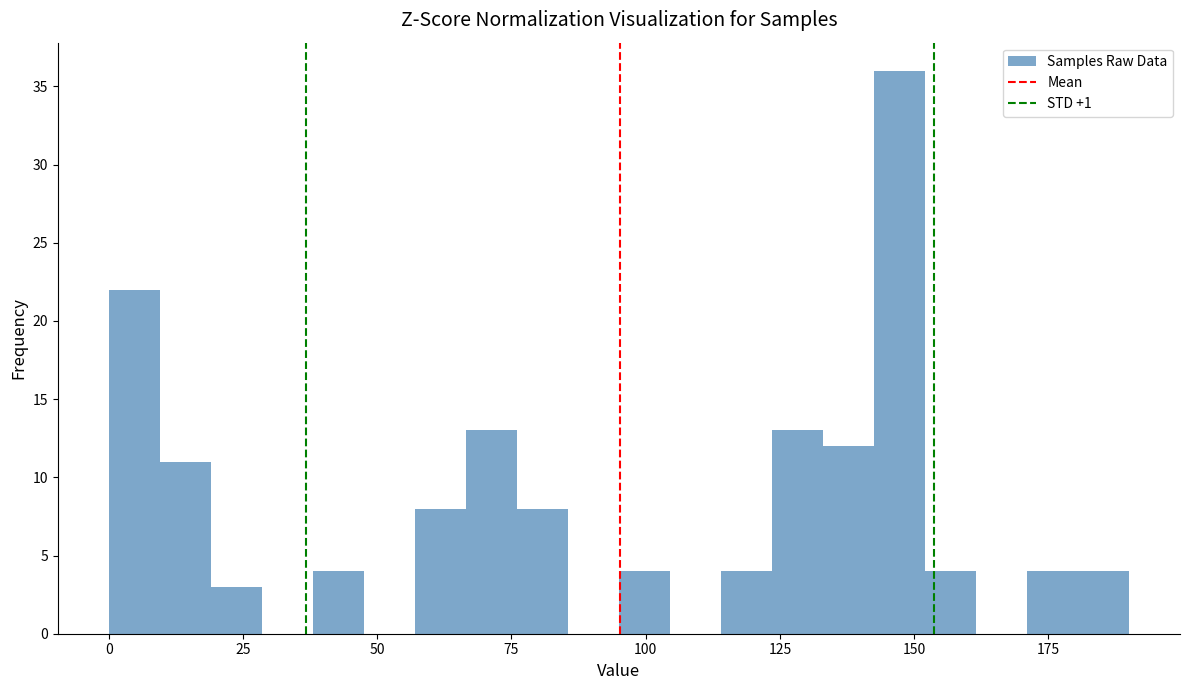

Read against the x-axis, roughly where is the centre of the tallest bar?

145